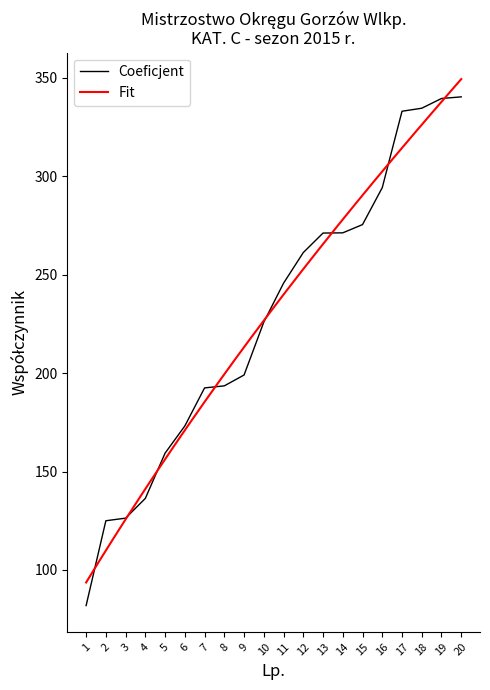

Reading left to right, extract all data points from this chart.

1=81.9	2=125.0	3=126.3	4=136.3	5=159.3	6=173.1	7=192.4	8=193.5	9=199.0	10=225.9	11=245.6	12=261.2	13=271.1	14=271.2	15=275.4	16=294.2	17=333.0	18=334.5	19=339.4	20=340.3